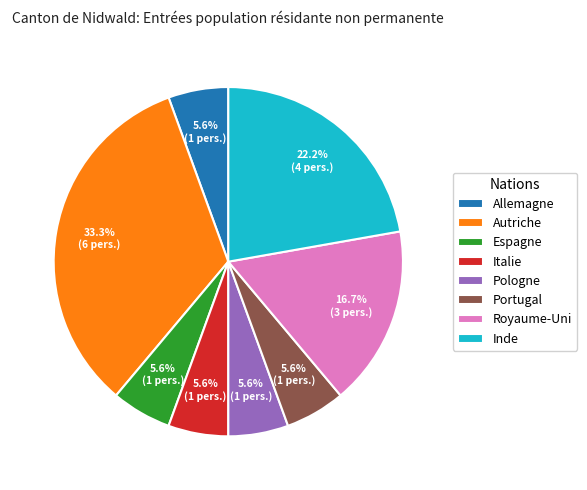

Do Espagne and Royaume-Uni together represent more than half of the pie?

No